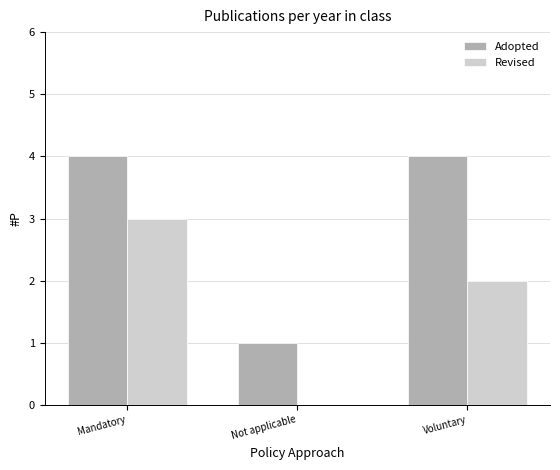

Reading left to right, transcribe all the data shown in this chart.

Adopted: 4	1	4
Revised: 3	0	2